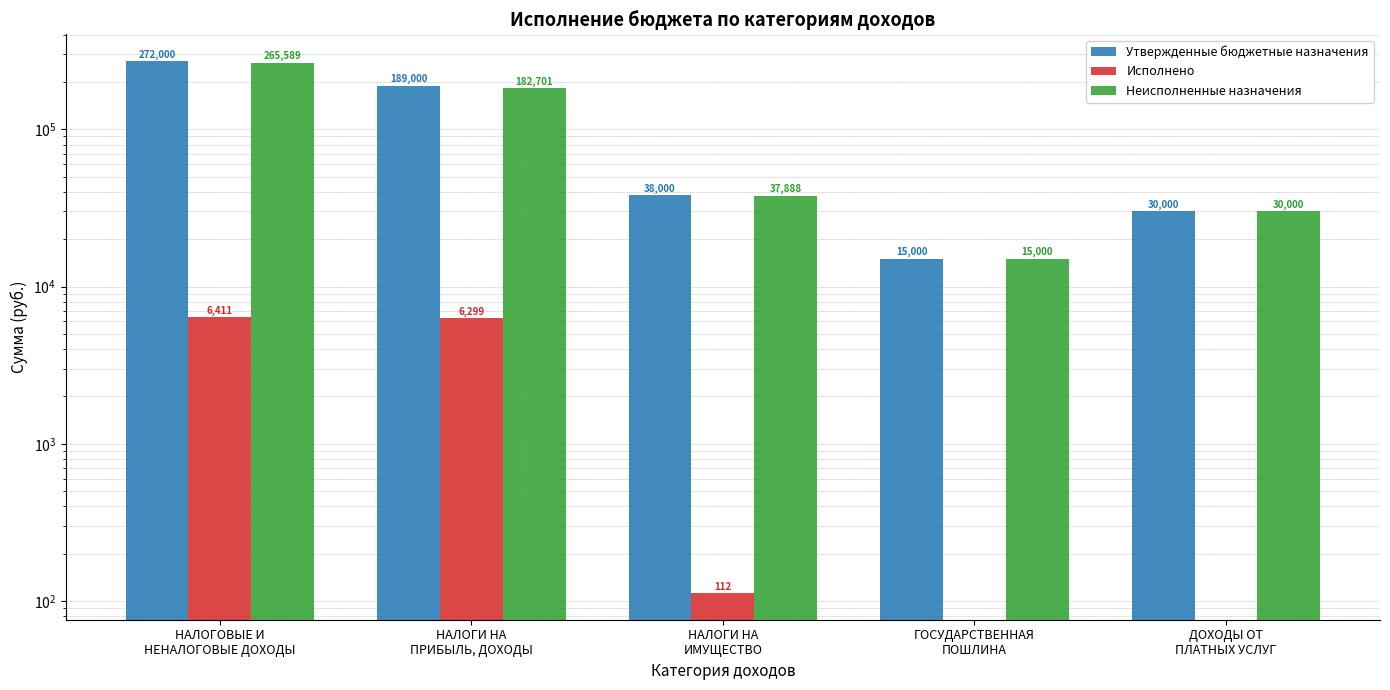

Reading left to right, transcribe all the data shown in this chart.

Утвержденные бюджетные назначения: НАЛОГОВЫЕ И
НЕНАЛОГОВЫЕ ДОХОДЫ=272000.0	НАЛОГИ НА
ПРИБЫЛЬ, ДОХОДЫ=189000.0	НАЛОГИ НА
ИМУЩЕСТВО=38000.0	ГОСУДАРСТВЕННАЯ
ПОШЛИНА=15000.0	ДОХОДЫ ОТ
ПЛАТНЫХ УСЛУГ=30000.0
Исполнено: НАЛОГОВЫЕ И
НЕНАЛОГОВЫЕ ДОХОДЫ=6411.2	НАЛОГИ НА
ПРИБЫЛЬ, ДОХОДЫ=6298.8	НАЛОГИ НА
ИМУЩЕСТВО=112.4	ГОСУДАРСТВЕННАЯ
ПОШЛИНА=0.0	ДОХОДЫ ОТ
ПЛАТНЫХ УСЛУГ=0.0
Неисполненные назначения: НАЛОГОВЫЕ И
НЕНАЛОГОВЫЕ ДОХОДЫ=265588.8	НАЛОГИ НА
ПРИБЫЛЬ, ДОХОДЫ=182701.2	НАЛОГИ НА
ИМУЩЕСТВО=37887.6	ГОСУДАРСТВЕННАЯ
ПОШЛИНА=15000.0	ДОХОДЫ ОТ
ПЛАТНЫХ УСЛУГ=30000.0